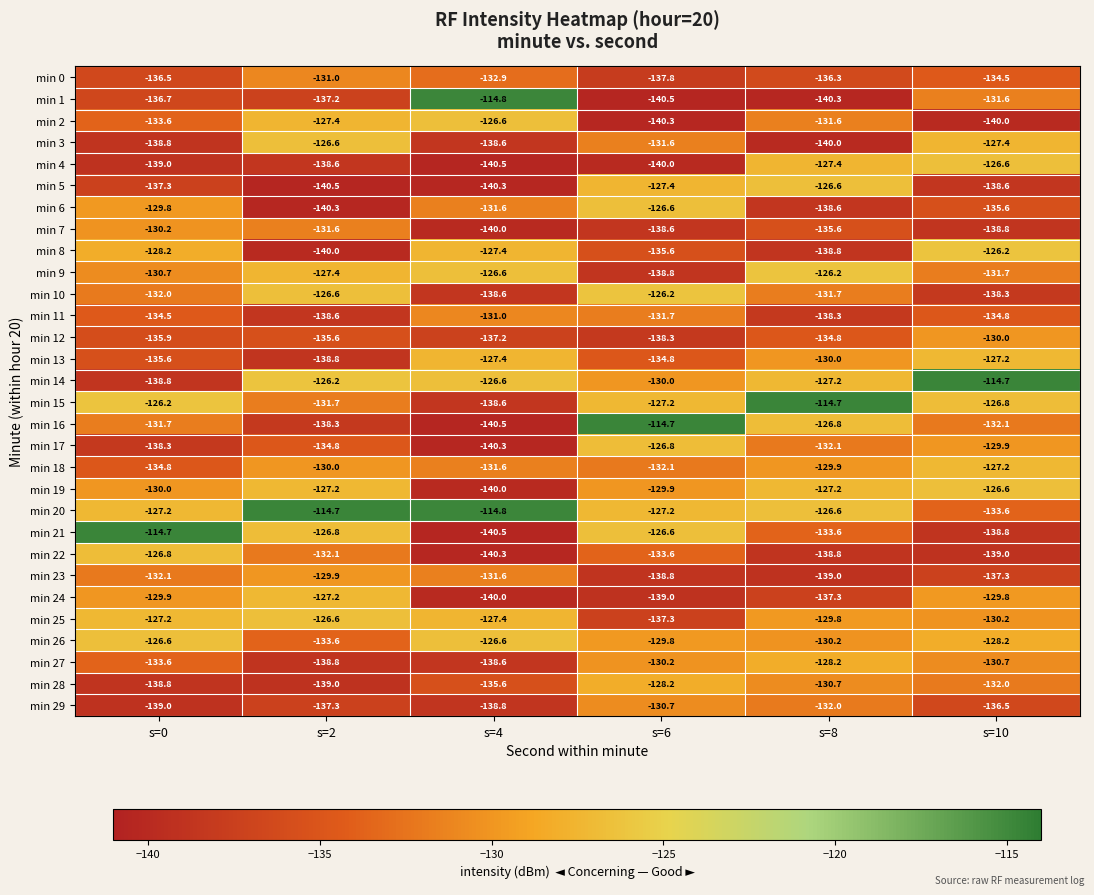

At which category is the sum across all series the highest?

s=10